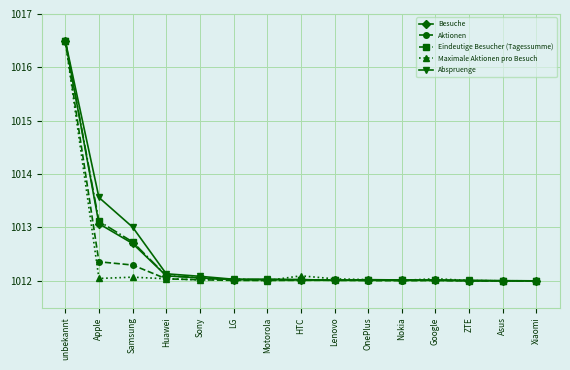

How many lines are shown in the chart?

5